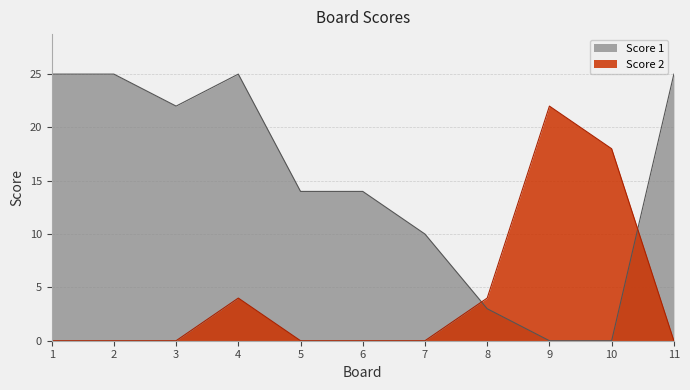

What is the difference between the maximum and minimum values in the Score 2 series?

22